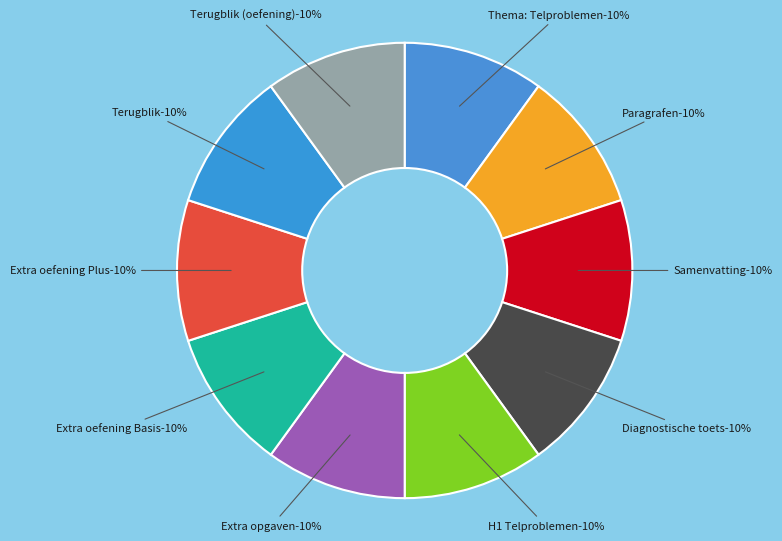

Between Terugblik and Extra opgaven, which is larger?

Terugblik